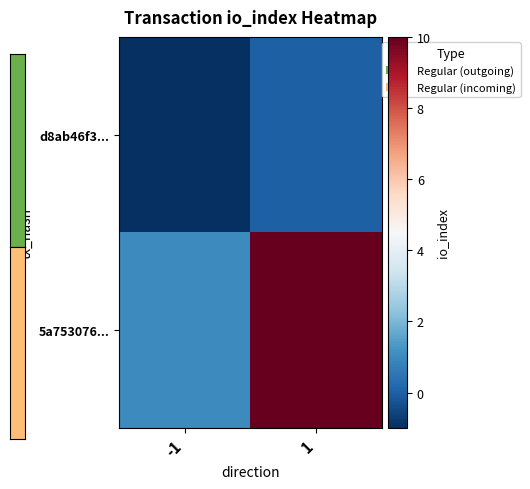

Which series has the widest spread of values?

5a753076...